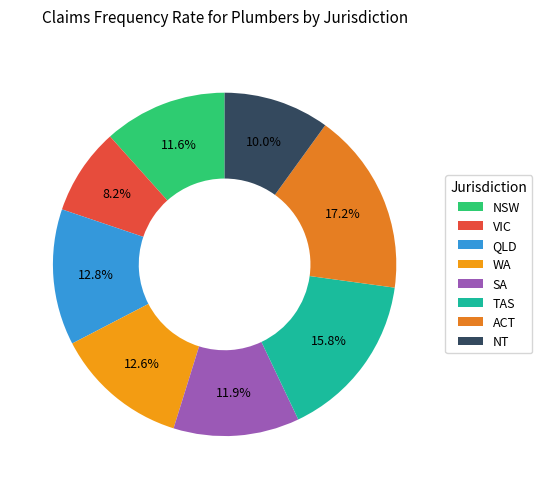

Is there a majority slice in this chart?

No